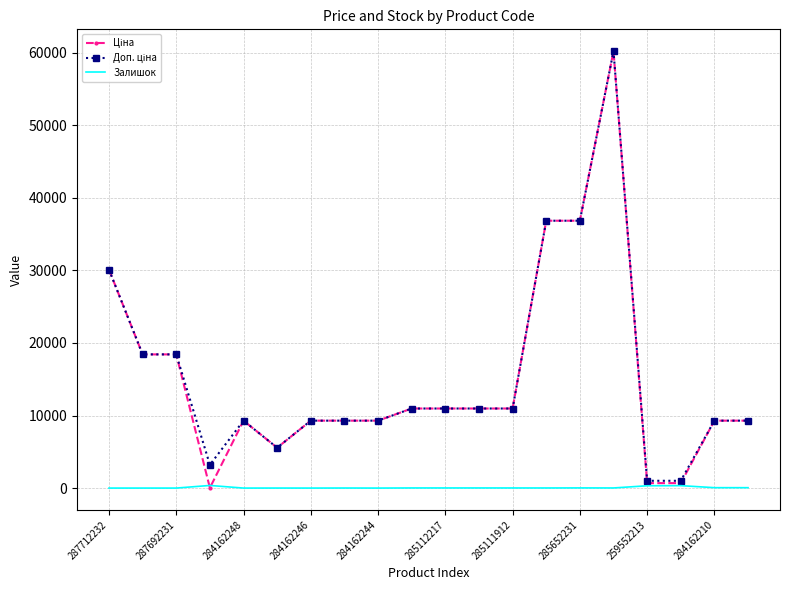

What is the maximum value shown in the chart?

60205.6